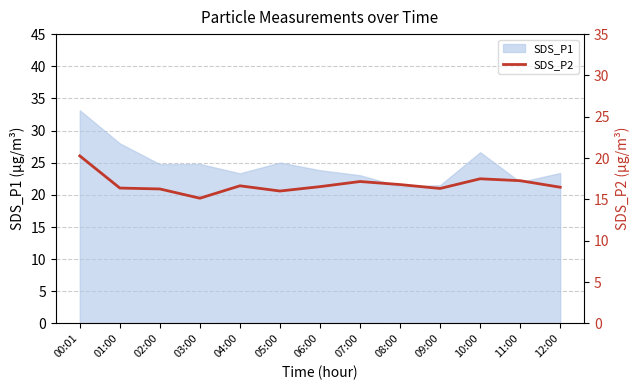

The SDS_P1 series shows 38.2 at 07:00. True or false?

False